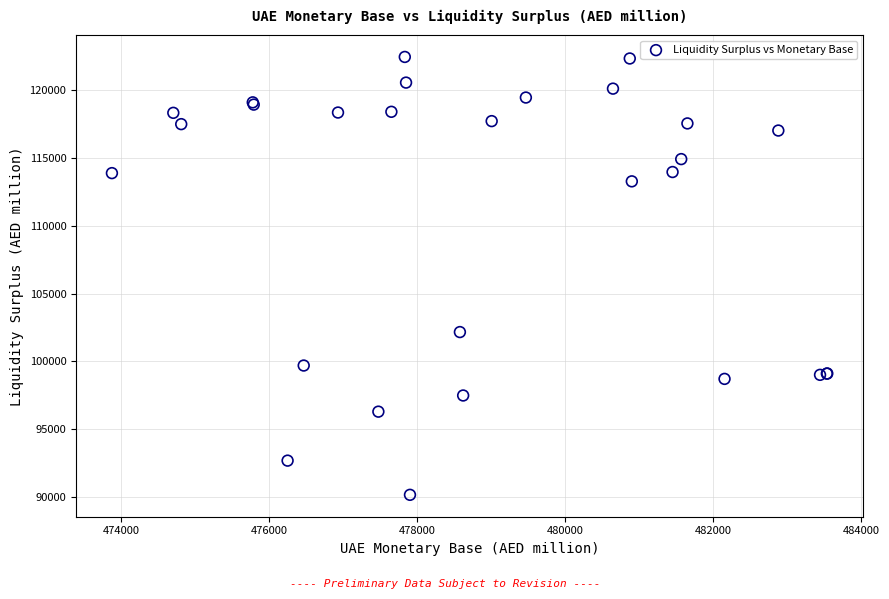

What Y value in the scatter plot is closest to 106310?

102165.9